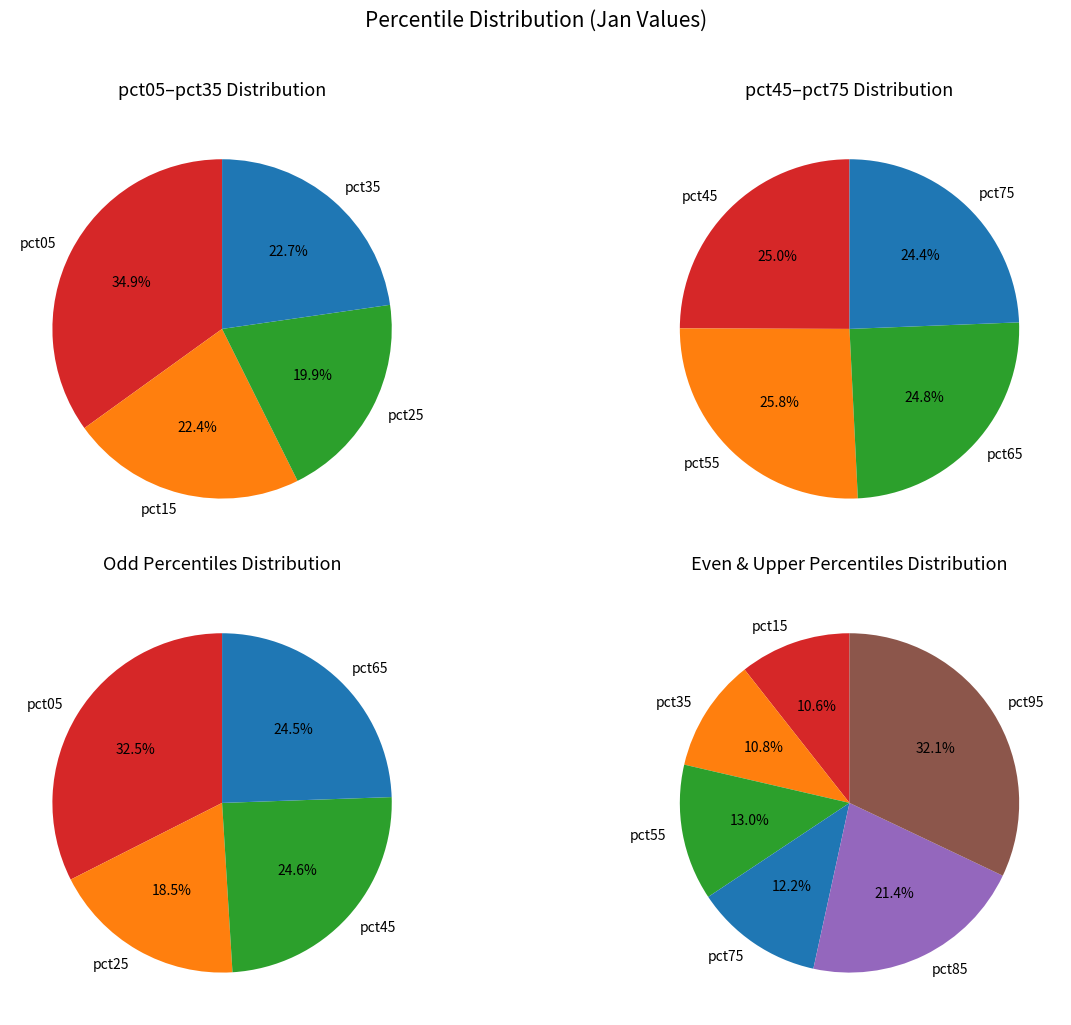

What is the smallest slice in the pie chart?

pct25